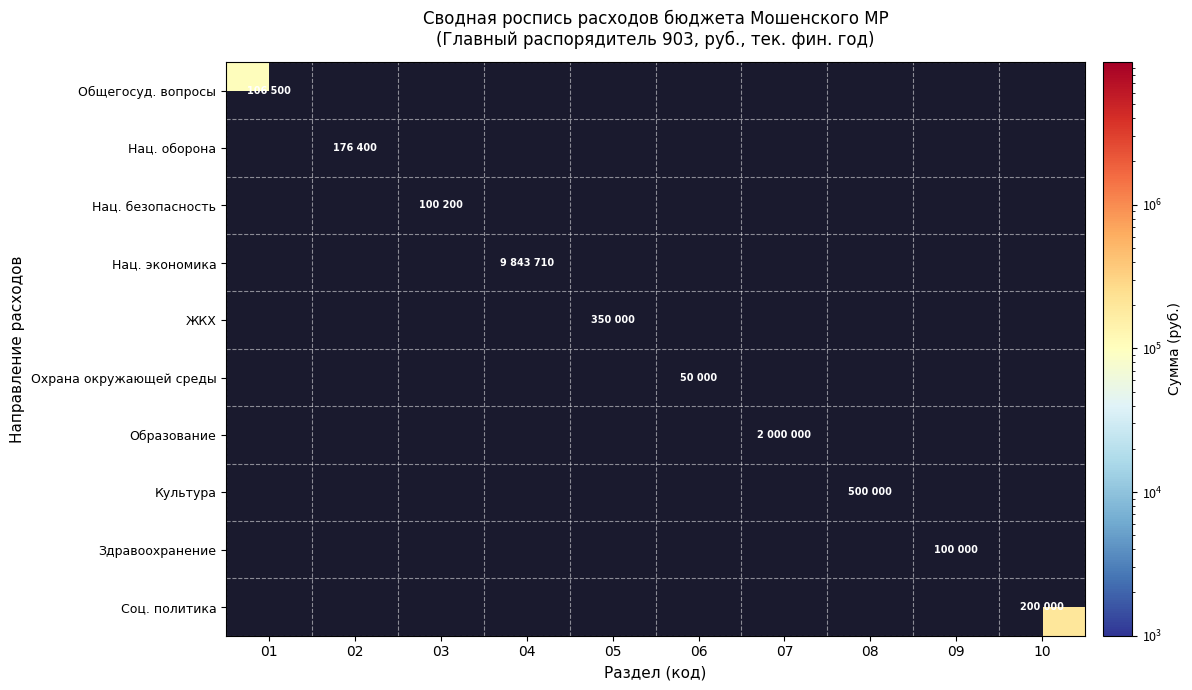

Is the value of Нац. безопасность at 05 greater than the value of Культура at 04?

No